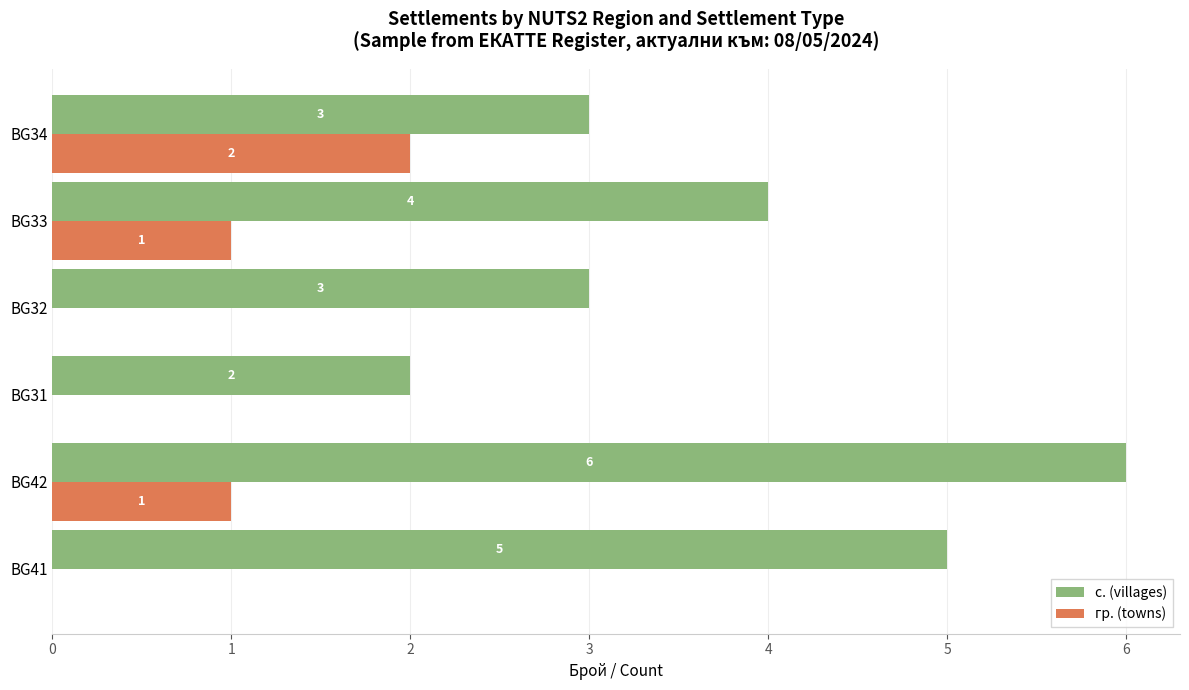

How many positive values does the гр. (towns) series have?

3